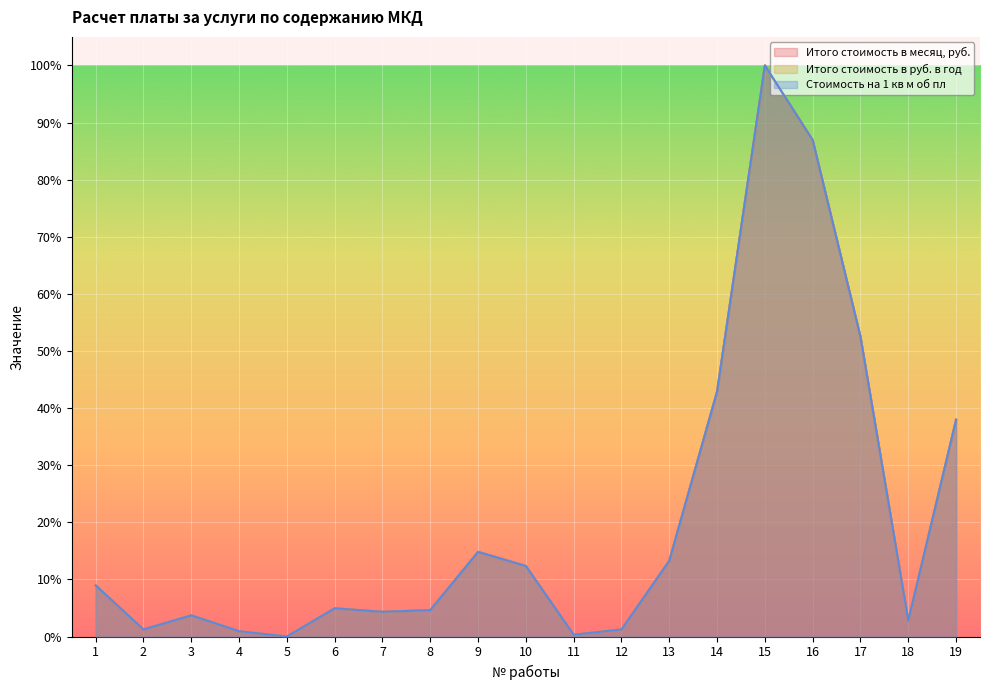

Reading right to left, list all the values displayed in this chart.

Итого стоимость в месяц, руб.: 38.0	2.8	52.5	86.9	100.0	42.9	13.3	1.2	0.3	12.3	14.8	4.6	4.3	4.9	0.0	0.9	3.7	1.2	9.0
Итого стоимость в руб. в год: 38.0	2.8	52.5	86.9	100.0	42.9	13.3	1.2	0.3	12.3	14.8	4.6	4.3	4.9	0.0	0.9	3.7	1.2	9.0
Стоимость на 1 кв м об пл: 38.0	2.8	52.5	86.9	100.0	42.9	13.3	1.2	0.3	12.3	14.8	4.6	4.3	4.9	0.0	0.9	3.7	1.2	9.0